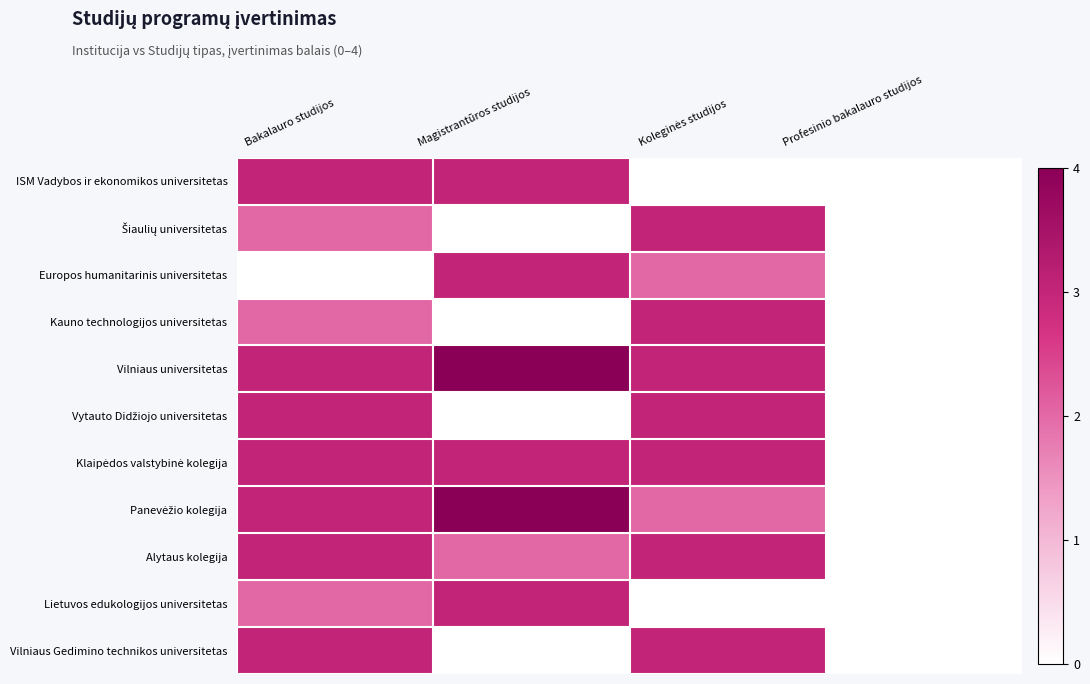

Which has a higher value, Magistrantūros studijos or Profesinio bakalauro studijos?

Magistrantūros studijos